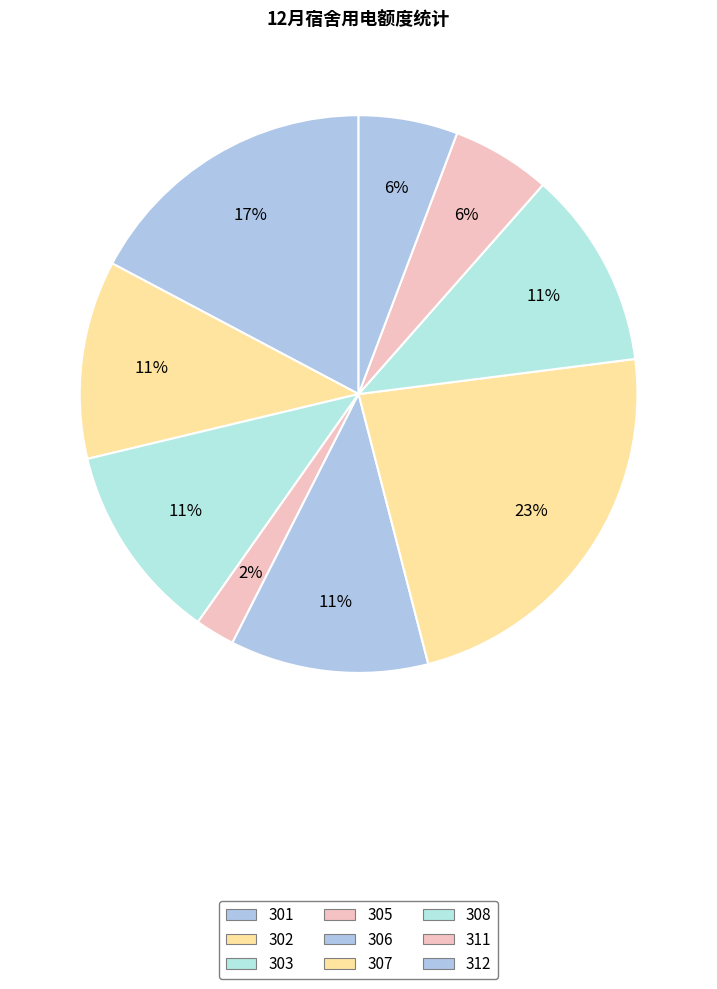

True or false: 303 accounts for 26% of the total.

False